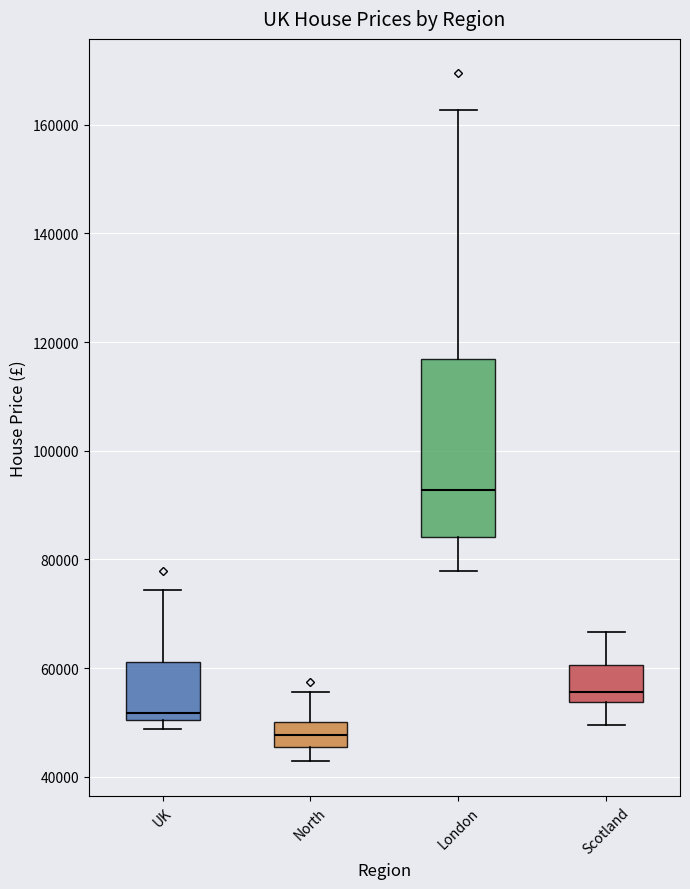

Reading left to right, read every box against the y-axis: the position of its median line, the range the box covers, and the ends of its whiskers. The values are not printed on the chart, so give them approximately, as read against the axis.

UK: median 52000, box 50000 to 62000, whiskers 48000 to 74000
North: median 48000, box 46000 to 50000, whiskers 42000 to 56000
London: median 92000, box 84000 to 116000, whiskers 78000 to 162000
Scotland: median 56000, box 54000 to 60000, whiskers 50000 to 66000